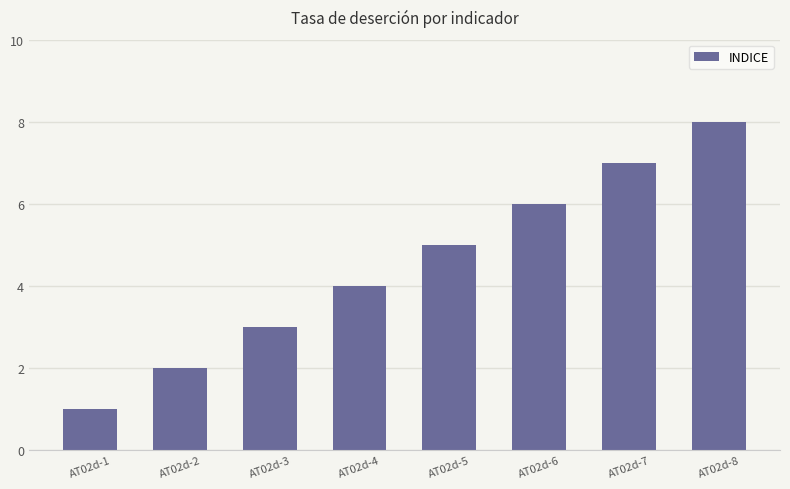

Count the values in the range 3 to 7.

5